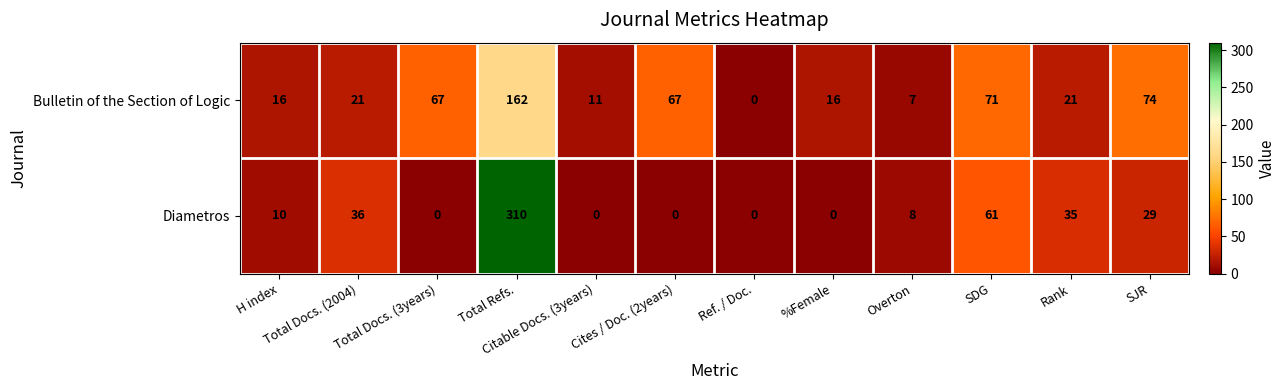

The value of Bulletin of the Section of Logic at SJR is 74. True or false?

True